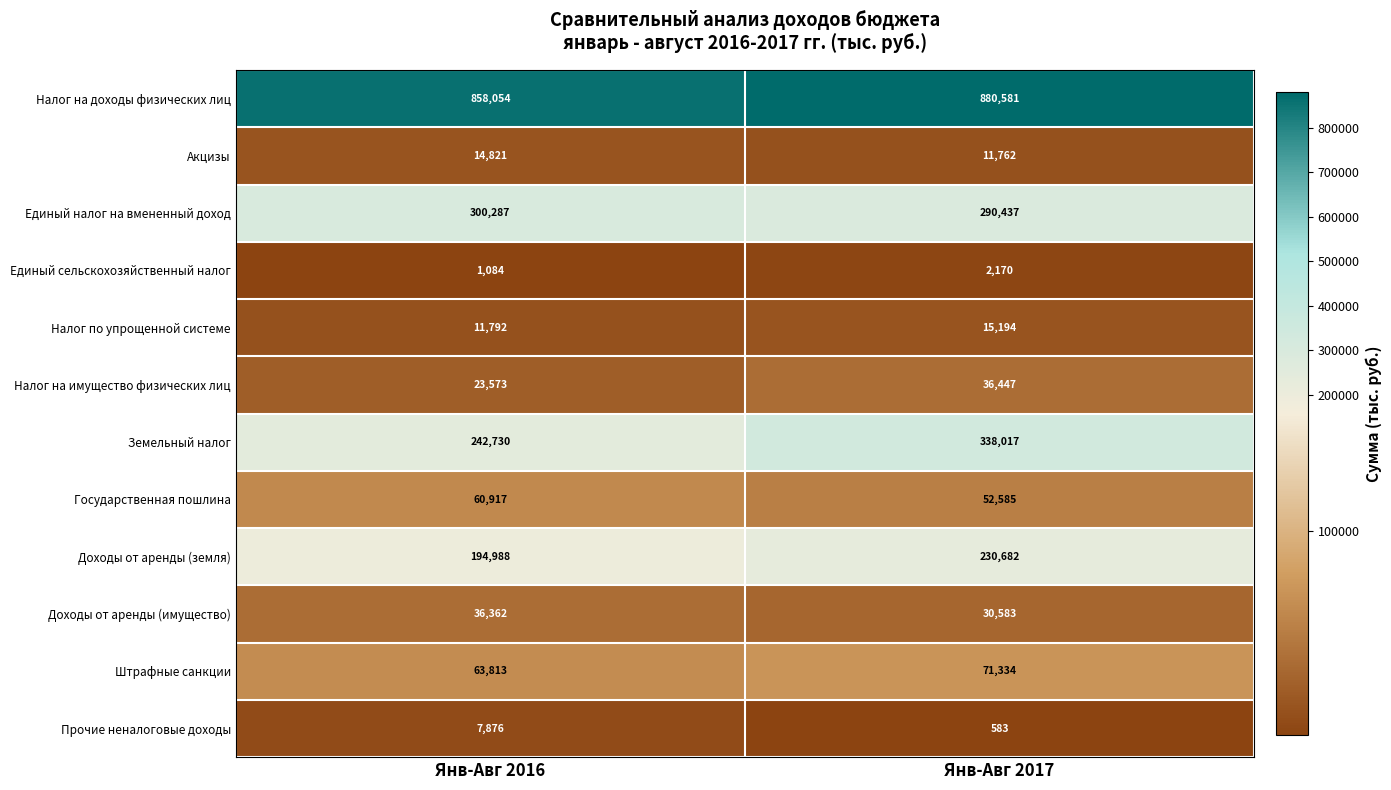

What is the difference between the Налог по упрощенной системе values at Янв-Авг 2016 and Янв-Авг 2017?

3402